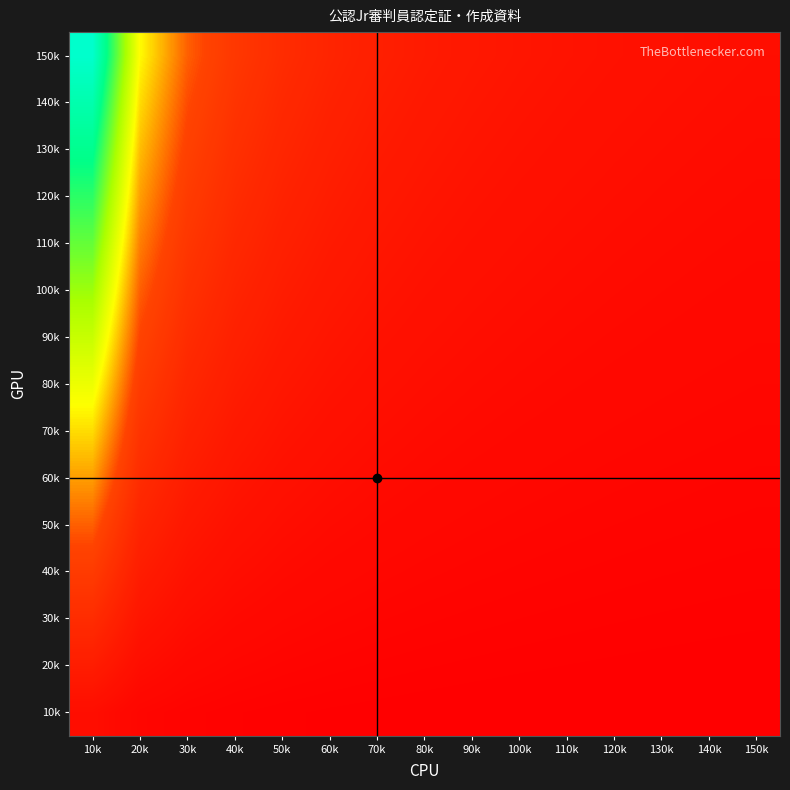

Reading right to left, extract all data points from this chart.

150k: 150k=0.1	140k=0.1	130k=0.1	120k=0.1	110k=0.1	100k=0.1	90k=0.1	80k=0.1	70k=0.1	60k=0.2	50k=0.2	40k=0.2	30k=0.3	20k=0.5	10k=1.0
140k: 150k=0.1	140k=0.1	130k=0.1	120k=0.1	110k=0.1	100k=0.1	90k=0.1	80k=0.1	70k=0.1	60k=0.2	50k=0.2	40k=0.2	30k=0.3	20k=0.5	10k=0.9
130k: 150k=0.1	140k=0.1	130k=0.1	120k=0.1	110k=0.1	100k=0.1	90k=0.1	80k=0.1	70k=0.1	60k=0.1	50k=0.2	40k=0.2	30k=0.3	20k=0.4	10k=0.9
120k: 150k=0.0	140k=0.1	130k=0.1	120k=0.1	110k=0.1	100k=0.1	90k=0.1	80k=0.1	70k=0.1	60k=0.1	50k=0.2	40k=0.2	30k=0.3	20k=0.4	10k=0.8
110k: 150k=0.0	140k=0.0	130k=0.1	120k=0.1	110k=0.1	100k=0.1	90k=0.1	80k=0.1	70k=0.1	60k=0.1	50k=0.1	40k=0.2	30k=0.2	20k=0.4	10k=0.7
100k: 150k=0.0	140k=0.0	130k=0.0	120k=0.1	110k=0.1	100k=0.1	90k=0.1	80k=0.1	70k=0.1	60k=0.1	50k=0.1	40k=0.2	30k=0.2	20k=0.3	10k=0.7
90k: 150k=0.0	140k=0.0	130k=0.0	120k=0.0	110k=0.1	100k=0.1	90k=0.1	80k=0.1	70k=0.1	60k=0.1	50k=0.1	40k=0.1	30k=0.2	20k=0.3	10k=0.6
80k: 150k=0.0	140k=0.0	130k=0.0	120k=0.0	110k=0.0	100k=0.0	90k=0.1	80k=0.1	70k=0.1	60k=0.1	50k=0.1	40k=0.1	30k=0.2	20k=0.3	10k=0.5
70k: 150k=0.0	140k=0.0	130k=0.0	120k=0.0	110k=0.0	100k=0.0	90k=0.0	80k=0.1	70k=0.1	60k=0.1	50k=0.1	40k=0.1	30k=0.2	20k=0.2	10k=0.5
60k: 150k=0.0	140k=0.0	130k=0.0	120k=0.0	110k=0.0	100k=0.0	90k=0.0	80k=0.0	70k=0.1	60k=0.1	50k=0.1	40k=0.1	30k=0.1	20k=0.2	10k=0.4
50k: 150k=0.0	140k=0.0	130k=0.0	120k=0.0	110k=0.0	100k=0.0	90k=0.0	80k=0.0	70k=0.0	60k=0.1	50k=0.1	40k=0.1	30k=0.1	20k=0.2	10k=0.3
40k: 150k=0.0	140k=0.0	130k=0.0	120k=0.0	110k=0.0	100k=0.0	90k=0.0	80k=0.0	70k=0.0	60k=0.0	50k=0.0	40k=0.1	30k=0.1	20k=0.1	10k=0.3
30k: 150k=0.0	140k=0.0	130k=0.0	120k=0.0	110k=0.0	100k=0.0	90k=0.0	80k=0.0	70k=0.0	60k=0.0	50k=0.0	40k=0.0	30k=0.1	20k=0.1	10k=0.2
20k: 150k=0.0	140k=0.0	130k=0.0	120k=0.0	110k=0.0	100k=0.0	90k=0.0	80k=0.0	70k=0.0	60k=0.0	50k=0.0	40k=0.0	30k=0.0	20k=0.1	10k=0.1
10k: 150k=0.0	140k=0.0	130k=0.0	120k=0.0	110k=0.0	100k=0.0	90k=0.0	80k=0.0	70k=0.0	60k=0.0	50k=0.0	40k=0.0	30k=0.0	20k=0.0	10k=0.1